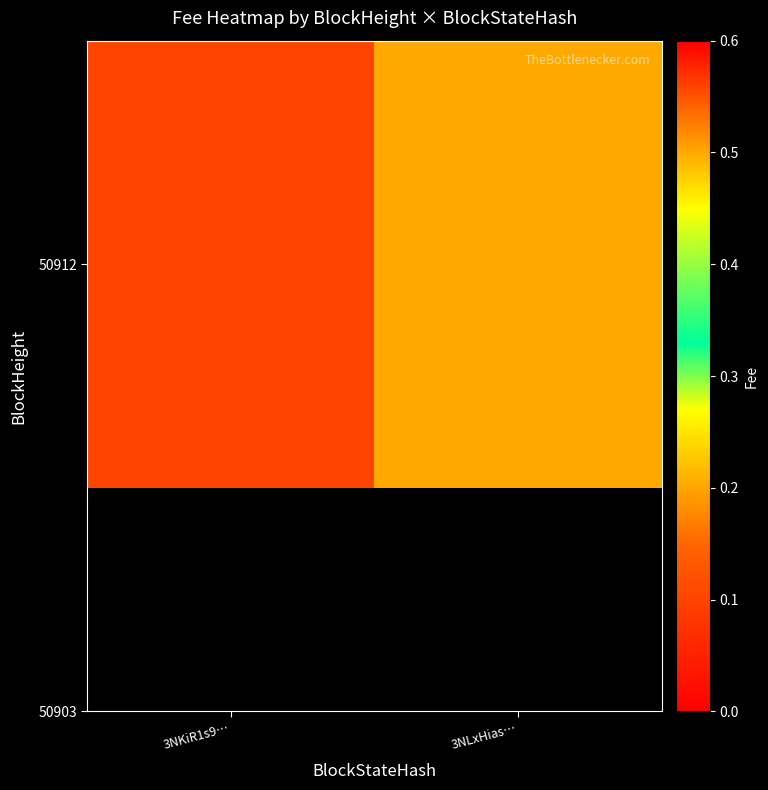

At which category does the chart reach its peak across all series?

3NLxHias…